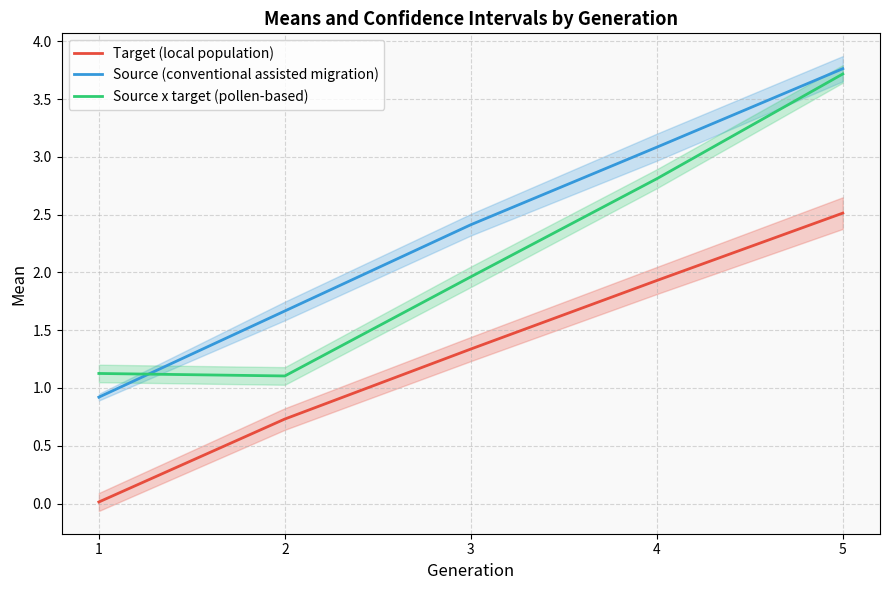

Rank the categories by Source x target (pollen-based) value from highest to lowest.

5, 4, 3, 1, 2